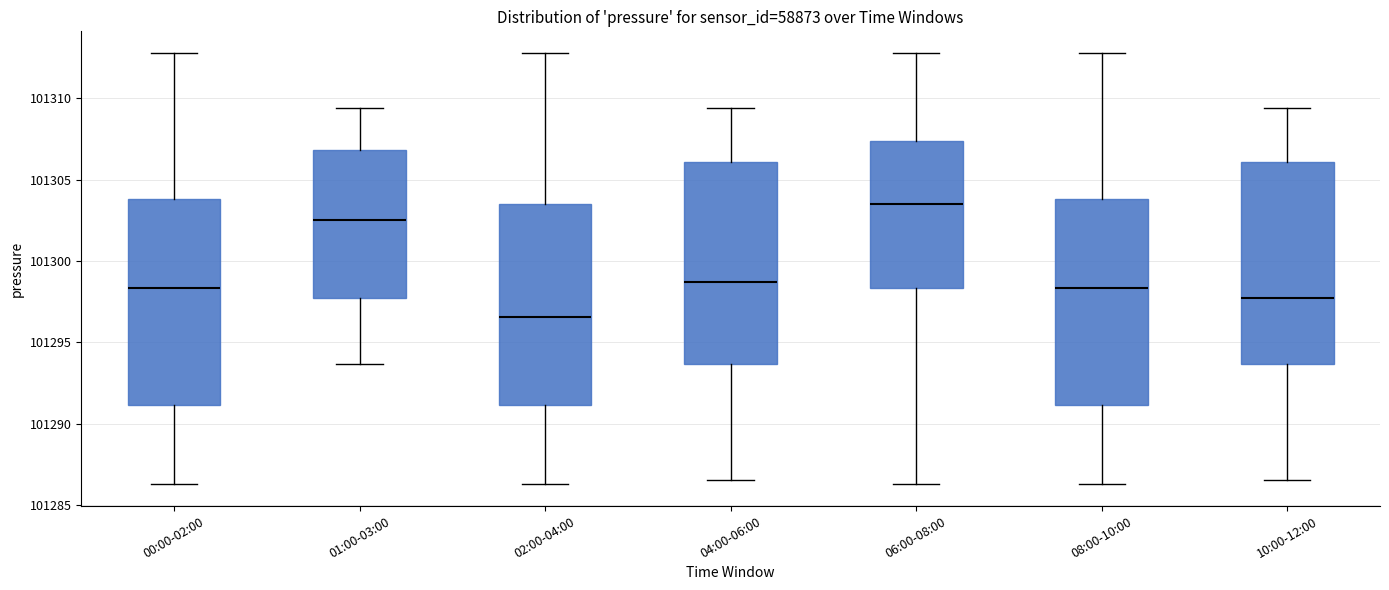

Where does the median line of the box for 02:00-04:00 sit on the y-axis? The values are not printed on the chart, so give them approximately, as read against the axis.

101296.5